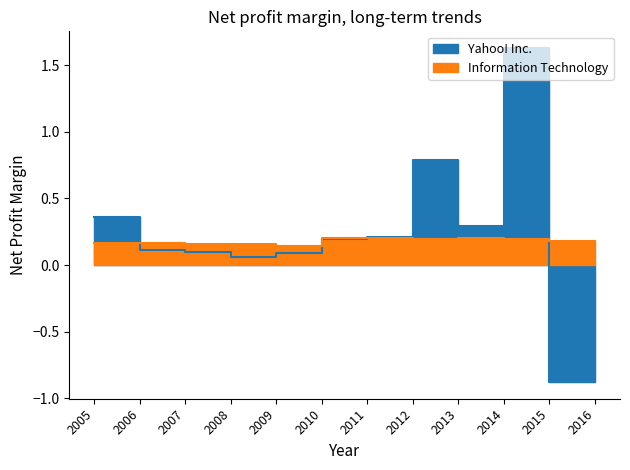

What is the average value of the Yahoo! Inc. series?

0.2